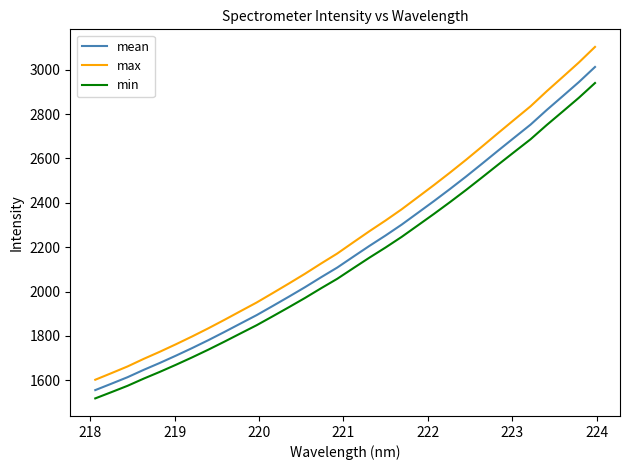

How many lines are shown in the chart?

3